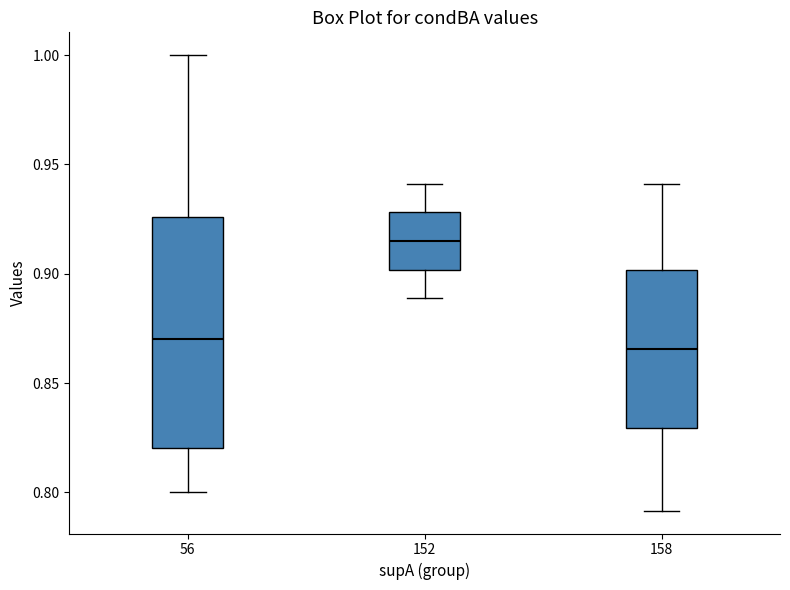

Which box is the tallest, from its lower edge to its upper edge?

56